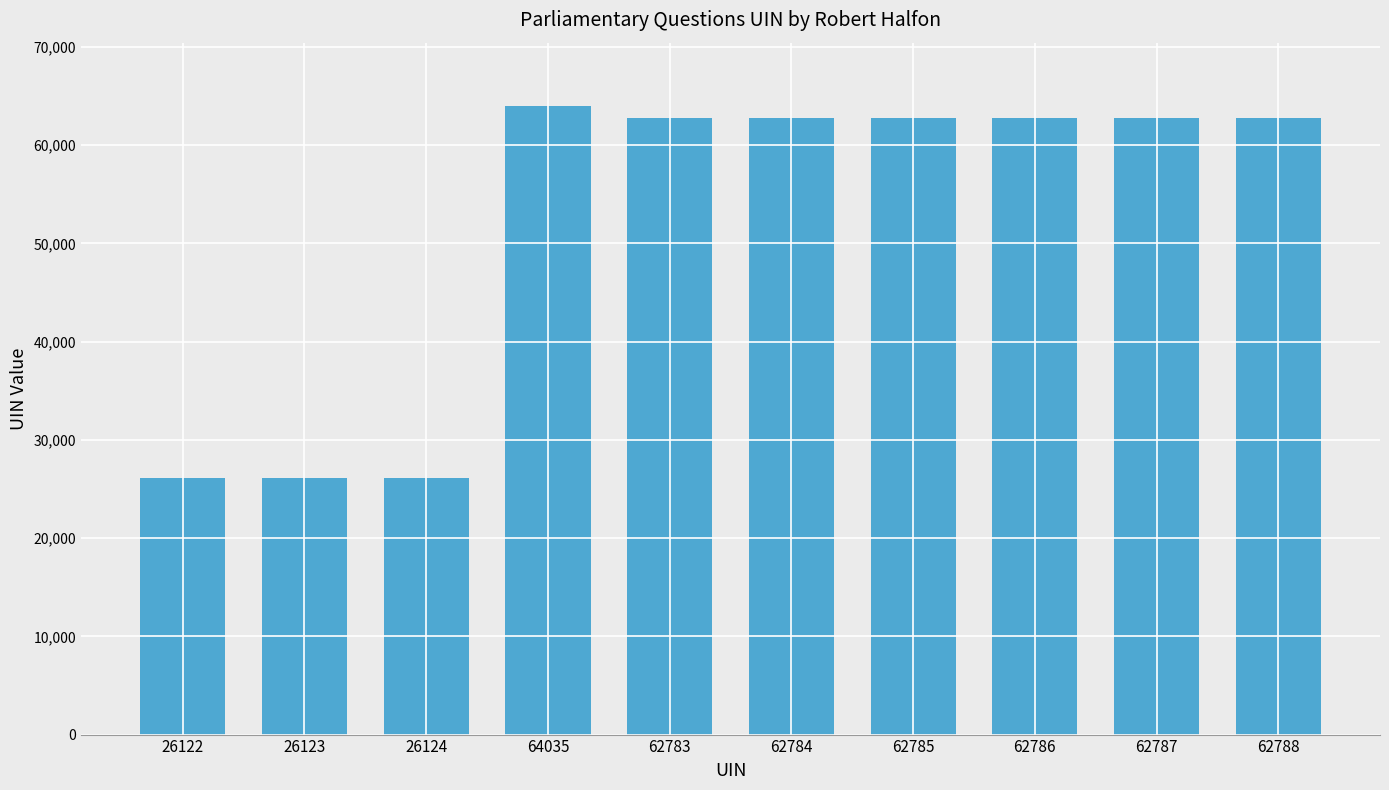

Are the bars grouped side by side (vs. stacked)?

No